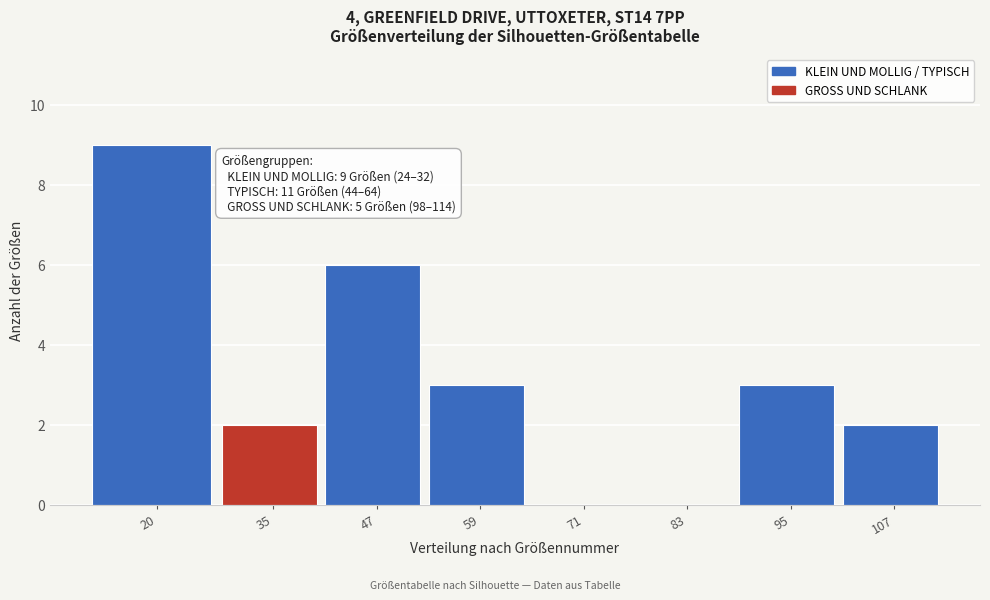

Reading left to right, what are all the values shown in this chart?

20=9	35=2	47=6	59=3	71=0	83=0	95=3	107=2